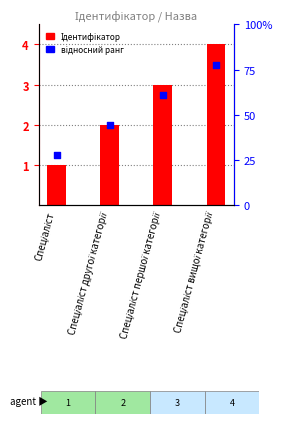

What is the total value across all series at Спеціаліст першої категорії?

5.8